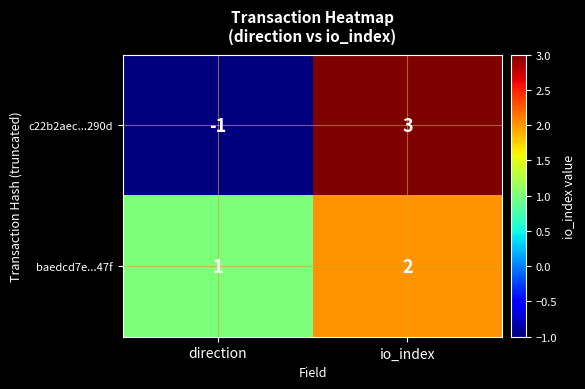

What is the difference between the maximum and minimum values in the c22b2aec...290d series?

4